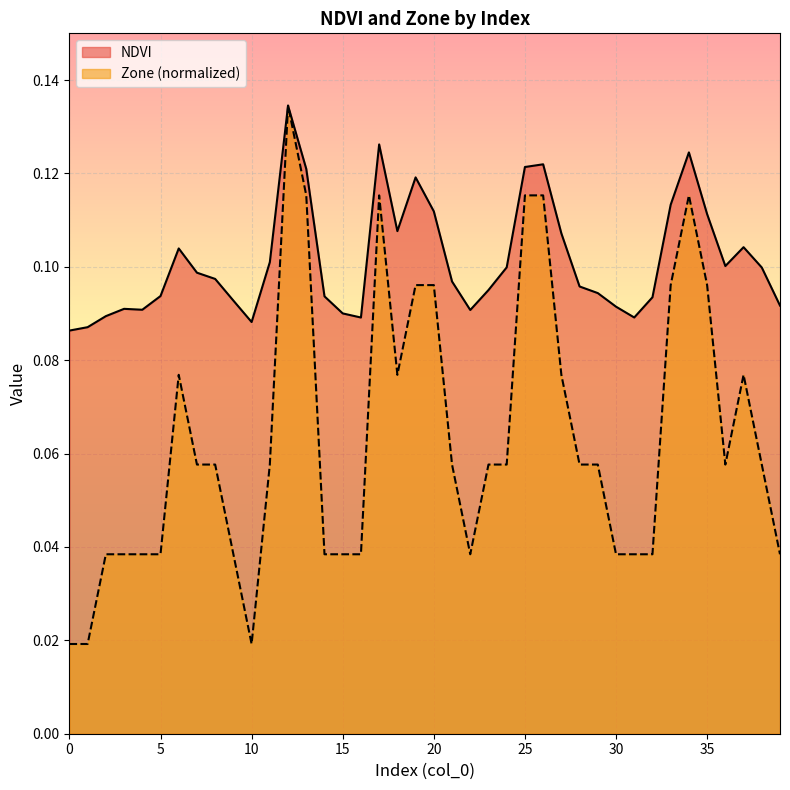

Count the number of categories in the chart.

40